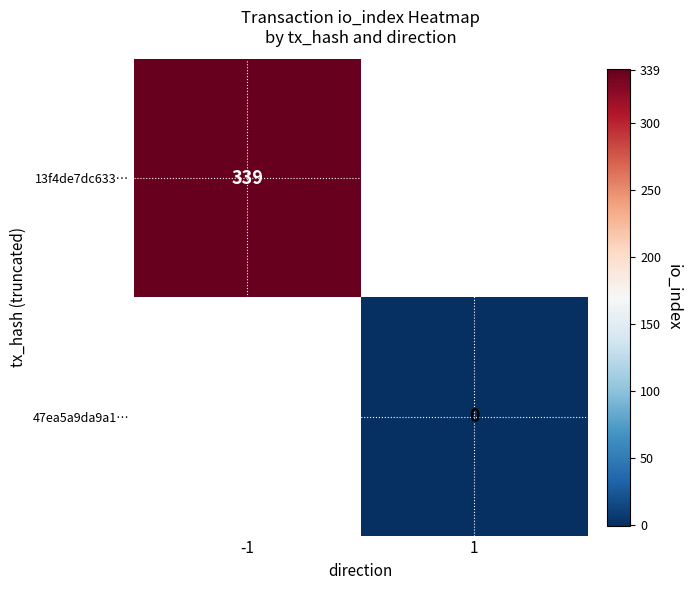

How many categories are shown in the chart?

2